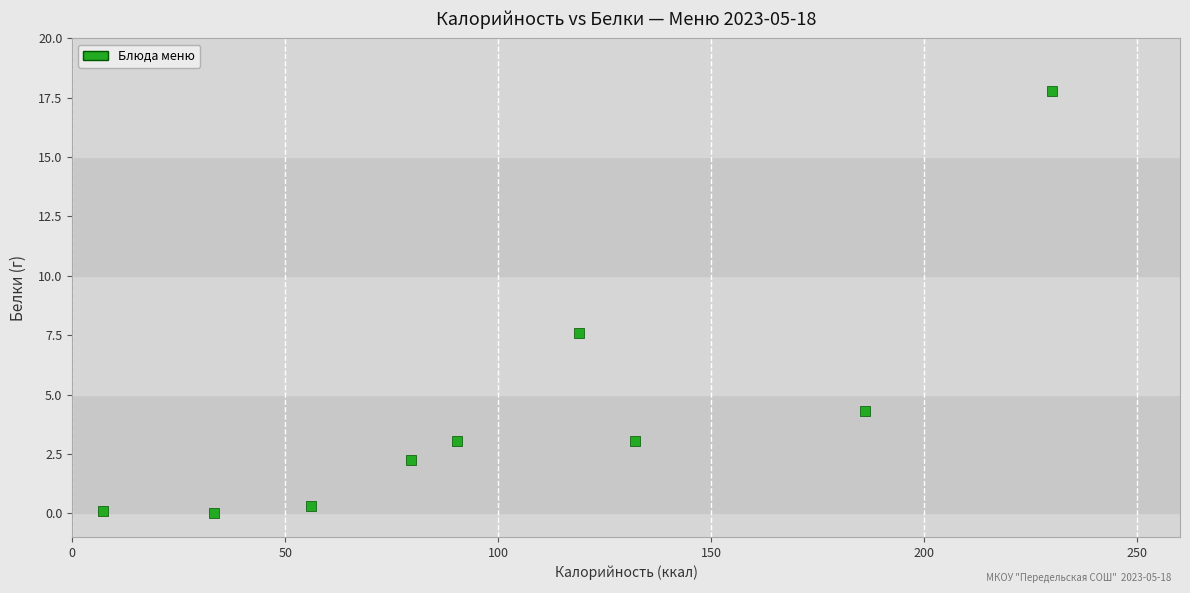

What Y value in the scatter plot is closest to 8?

7.6